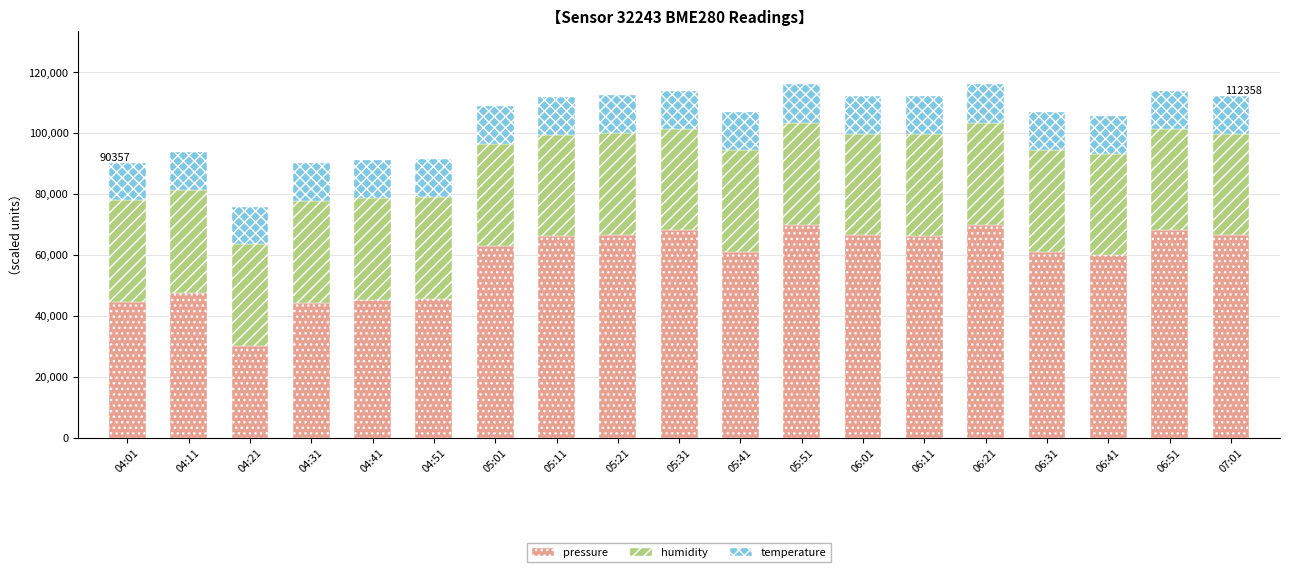

What is the difference between the pressure values at 04:11 and 07:01?

18770.8